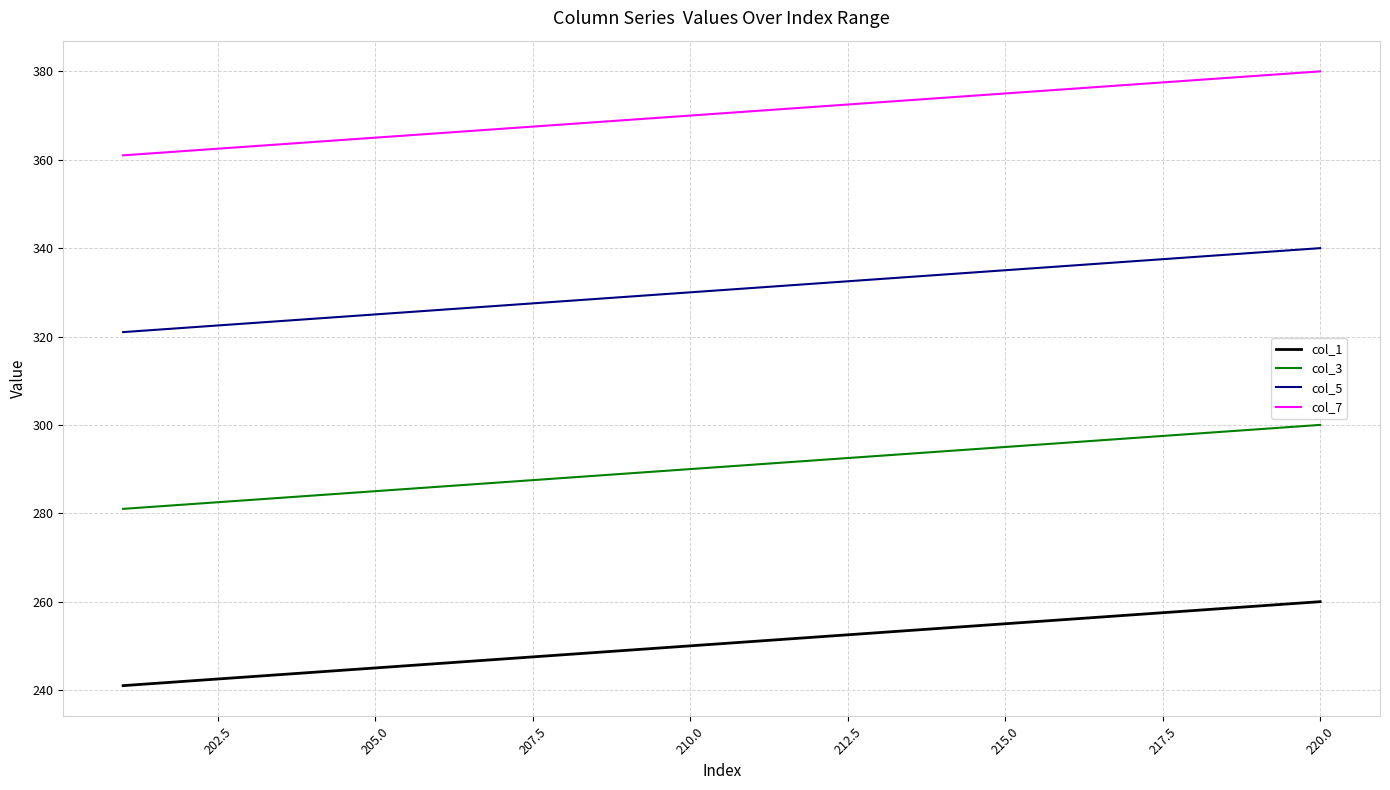

What is the difference between the maximum and minimum values in the col_3 series?

19